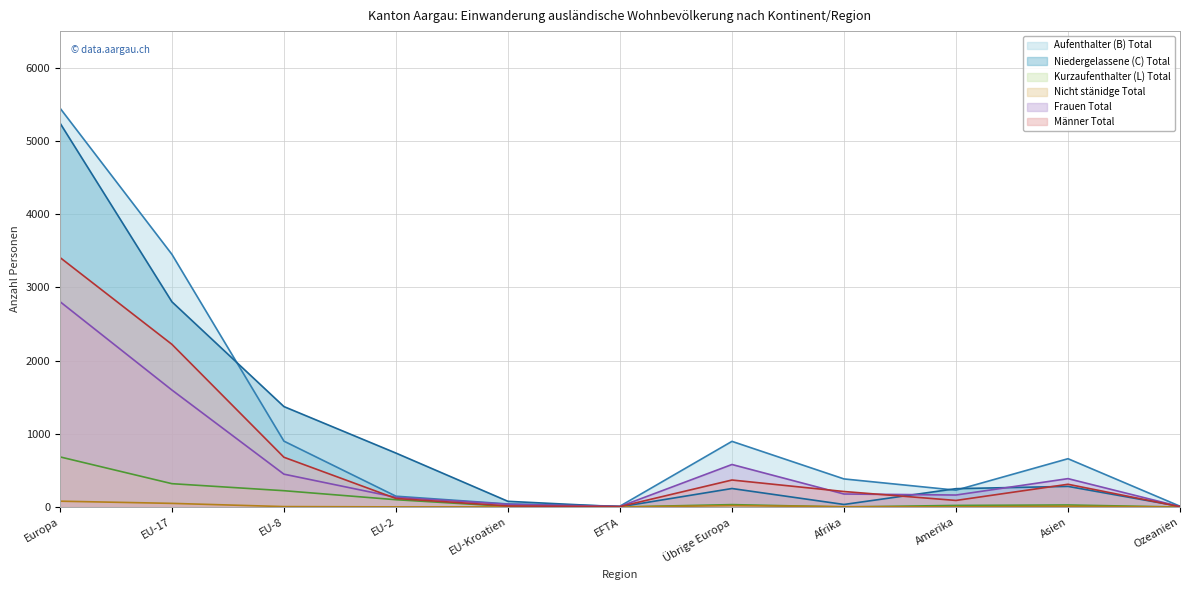

How many interior local peaks does the Nicht stänidge Total series have?

2